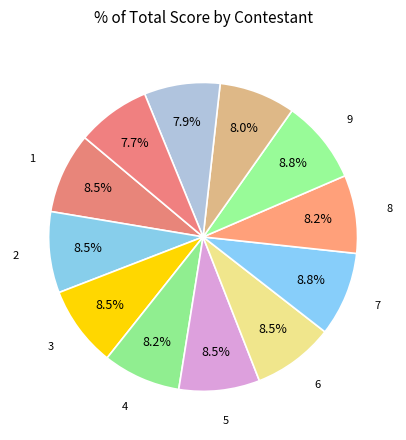

Count the number of slices in the pie.

12